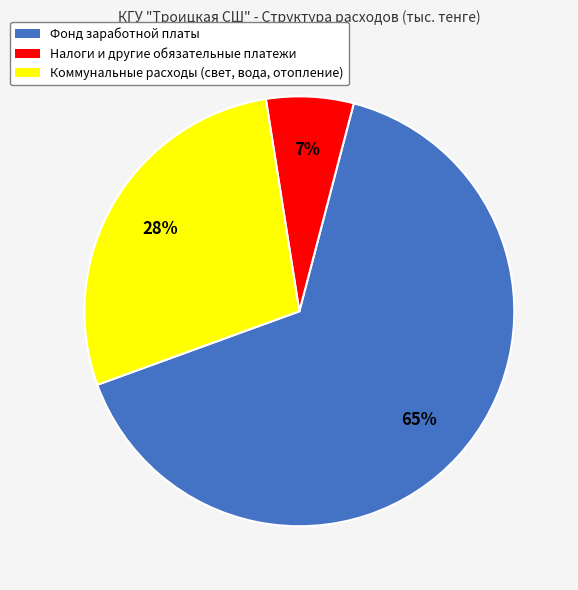

Which has a higher value, Фонд заработной платы or Коммунальные расходы (свет, вода, отопление)?

Фонд заработной платы